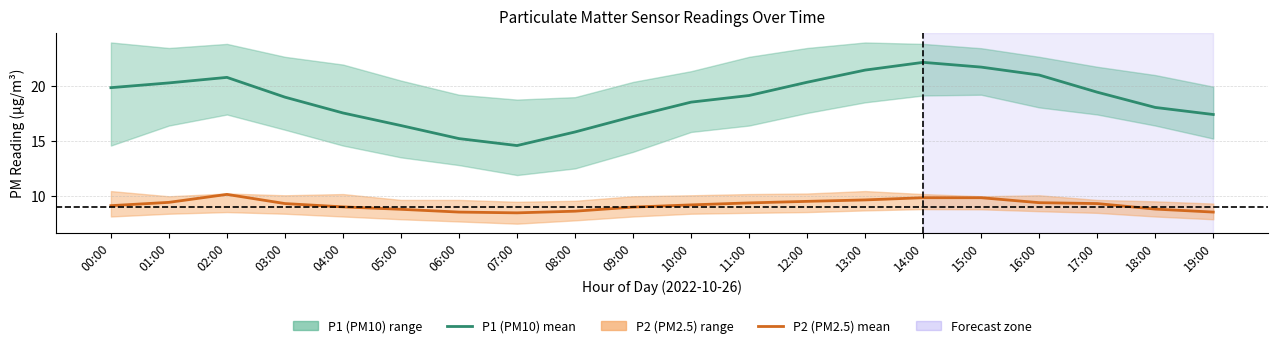

How many data points in P1 (PM10) mean are above 19?

10